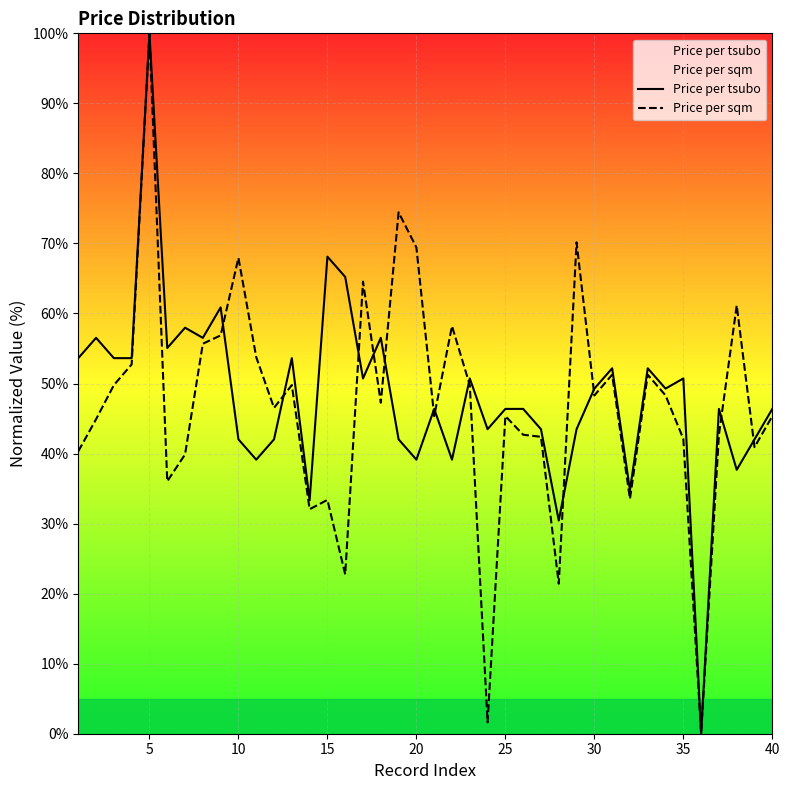

After their last crossing, which series has the higher values: Price per tsubo or Price per sqm?

Price per tsubo